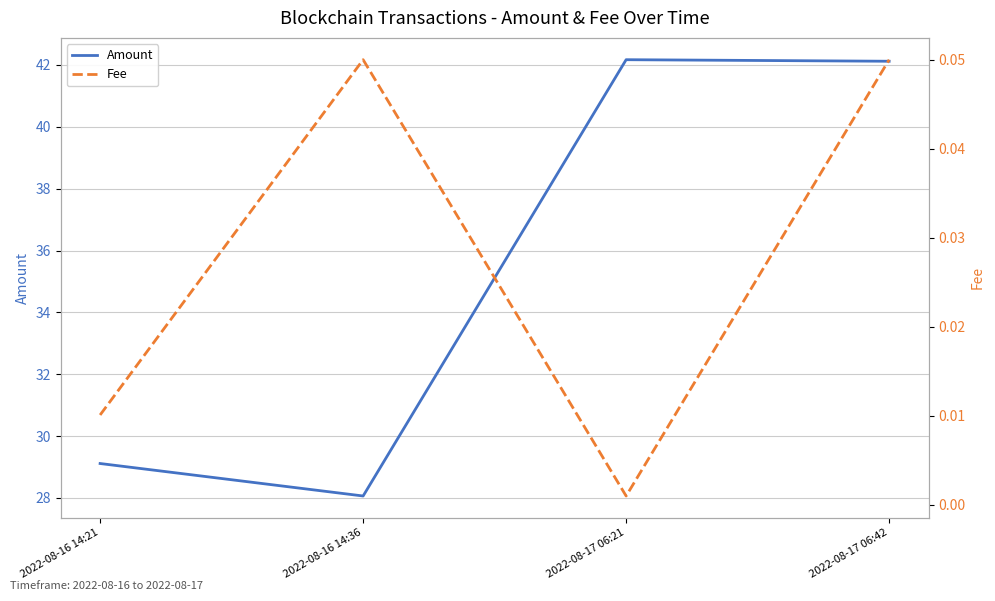

List the series in order of their peak value, highest first.

Amount, Fee